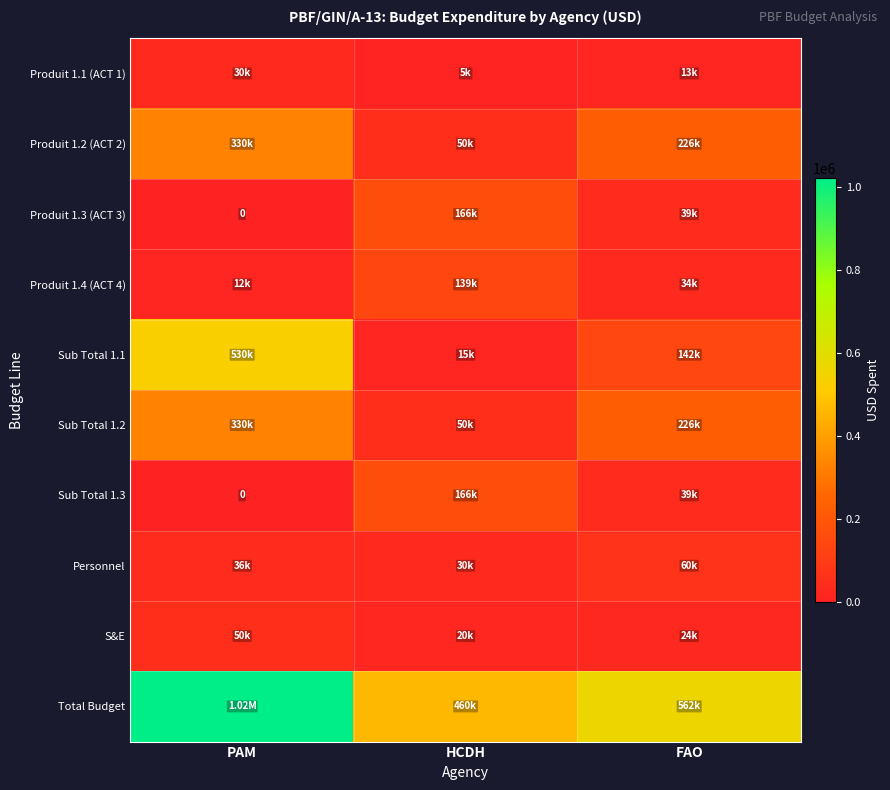

At FAO, list the series in order from smallest to largest.

Produit 1.1 (ACT 1), S&E, Produit 1.4 (ACT 4), Produit 1.3 (ACT 3), Sub Total 1.3, Personnel, Sub Total 1.1, Produit 1.2 (ACT 2), Sub Total 1.2, Total Budget